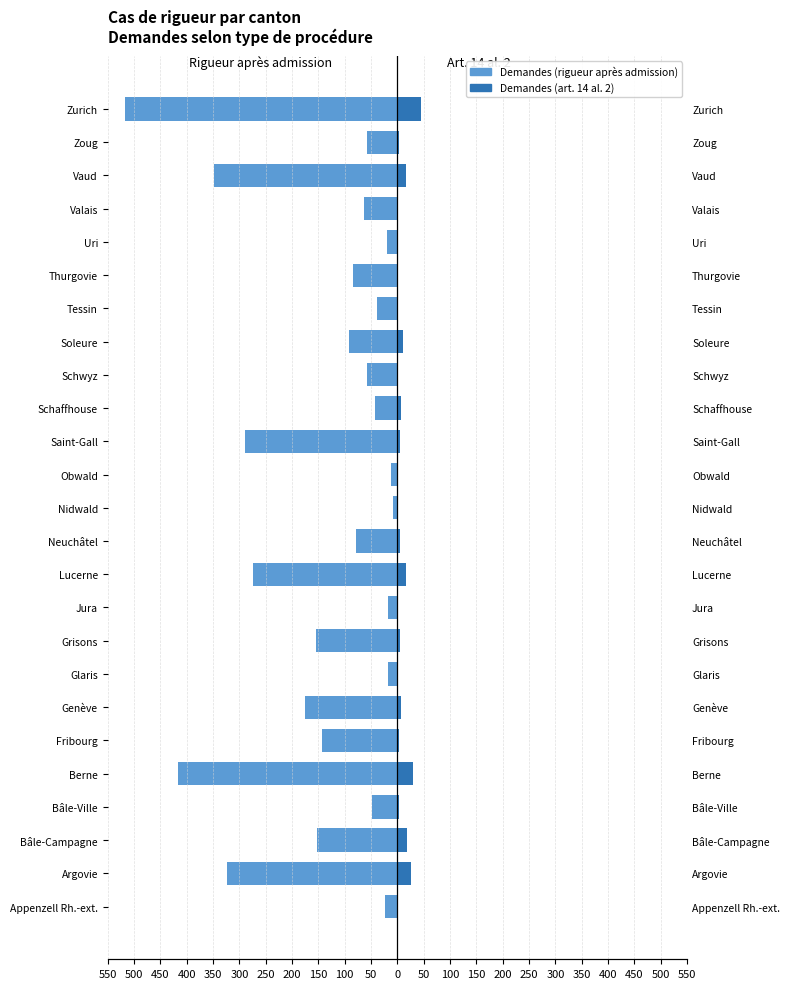

True or false: Demandes (art. 14 al. 2) has a value of 27 at Glaris.

False